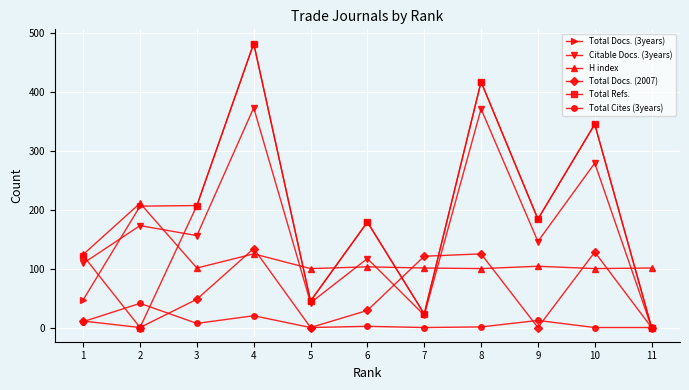

What are all the series names shown in the legend?

Total Docs. (3years), Citable Docs. (3years), H index, Total Docs. (2007), Total Refs., Total Cites (3years)